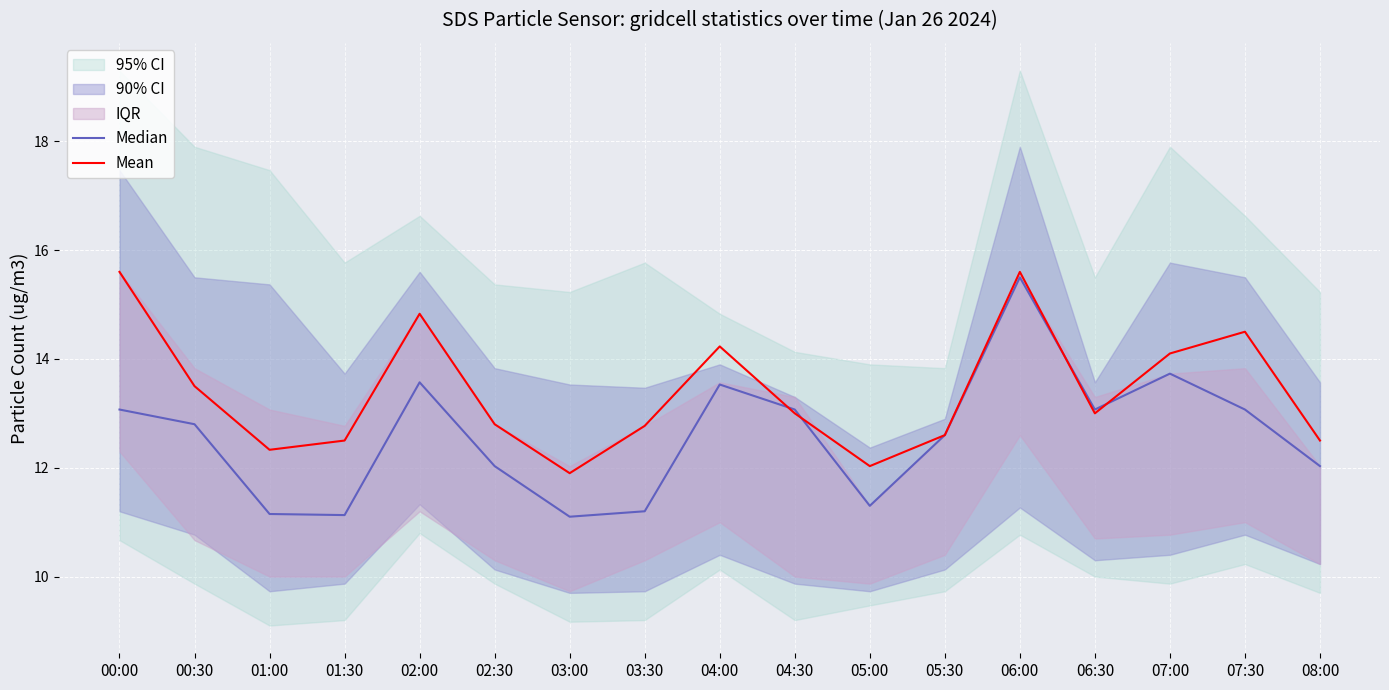

Is the value of Mean at 03:00 greater than the value of Median at 02:00?

No